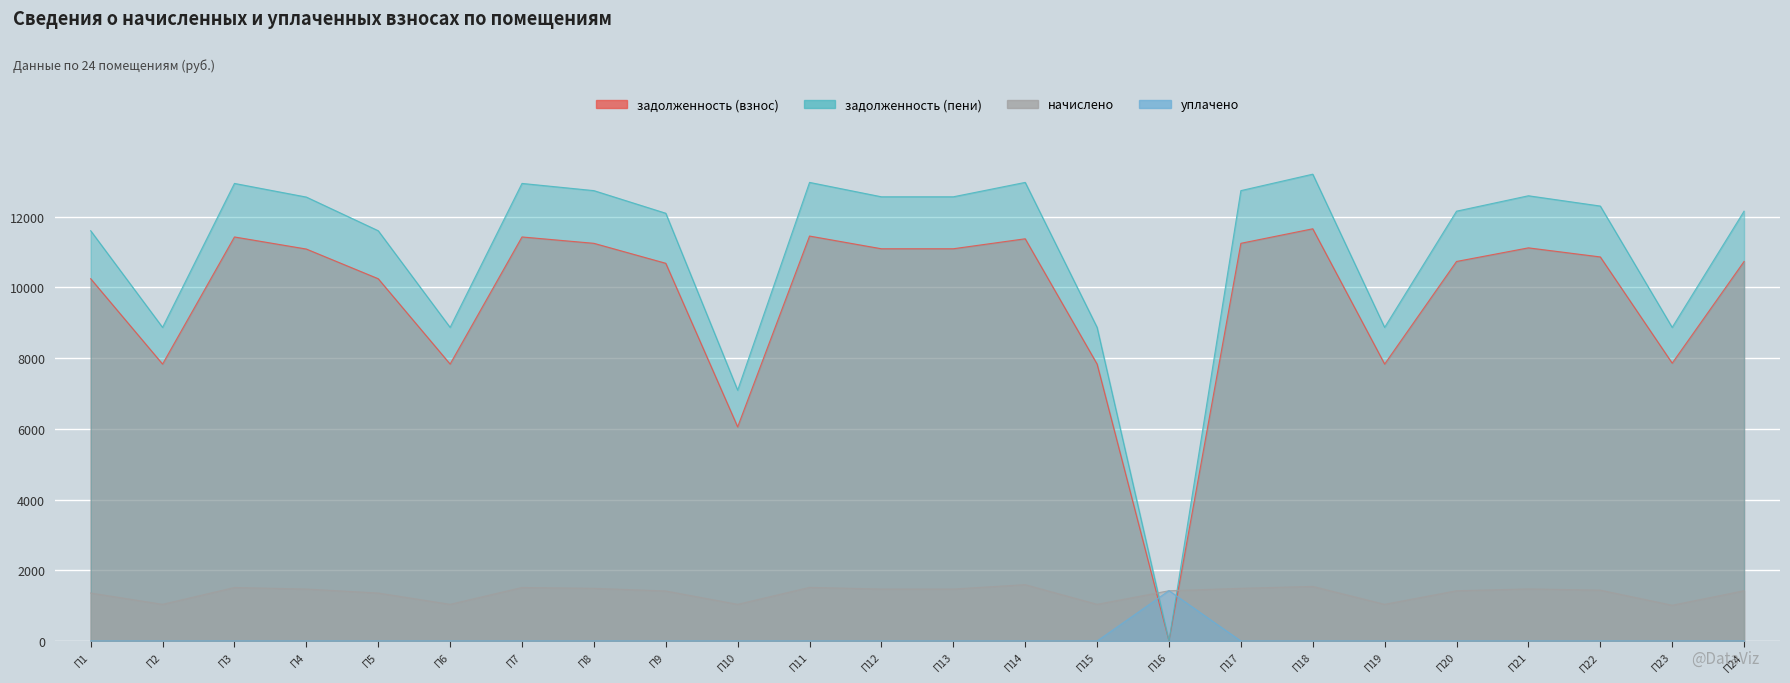

How many intersections are there between задолженность (пени) and начислено?

2